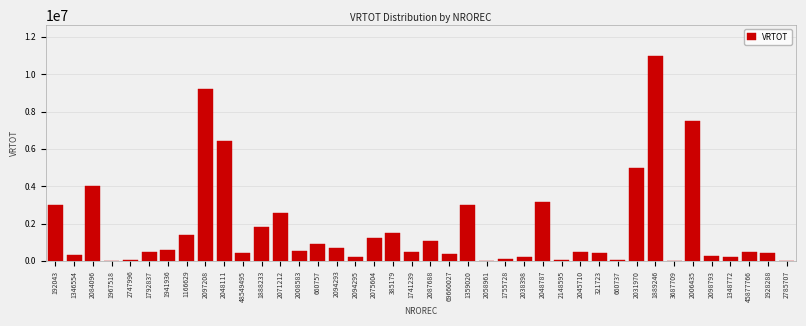

Where is the data nearest to the value 5493664?

2031970